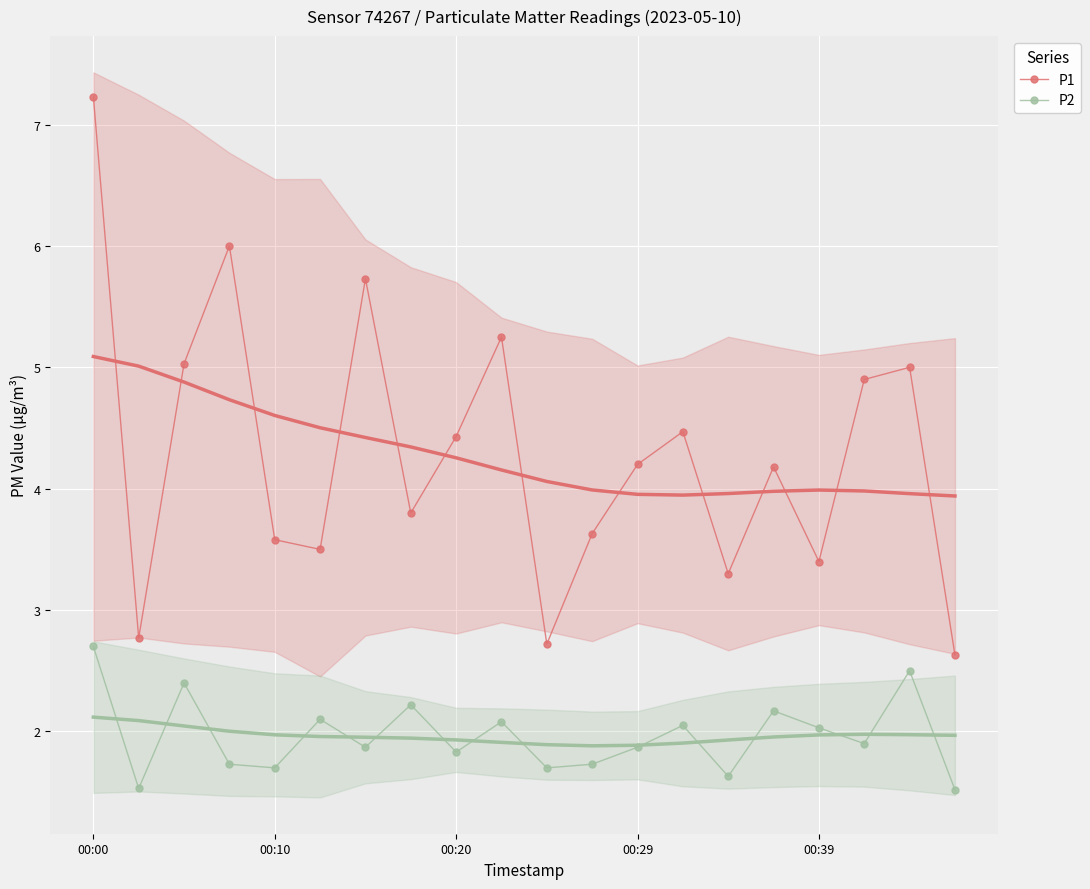

At which label does P1 first exceed 4?

00:00